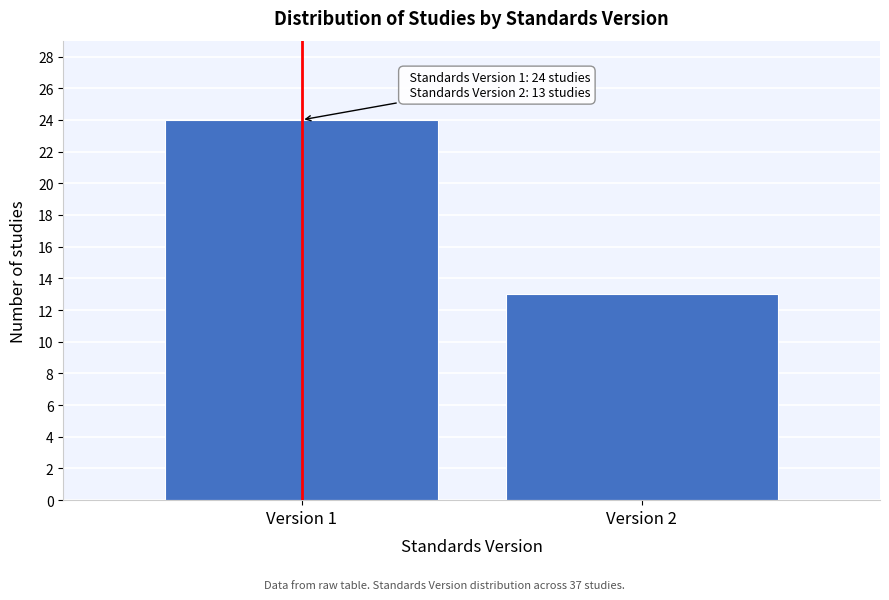

Reading right to left, transcribe all the data shown in this chart.

13	24